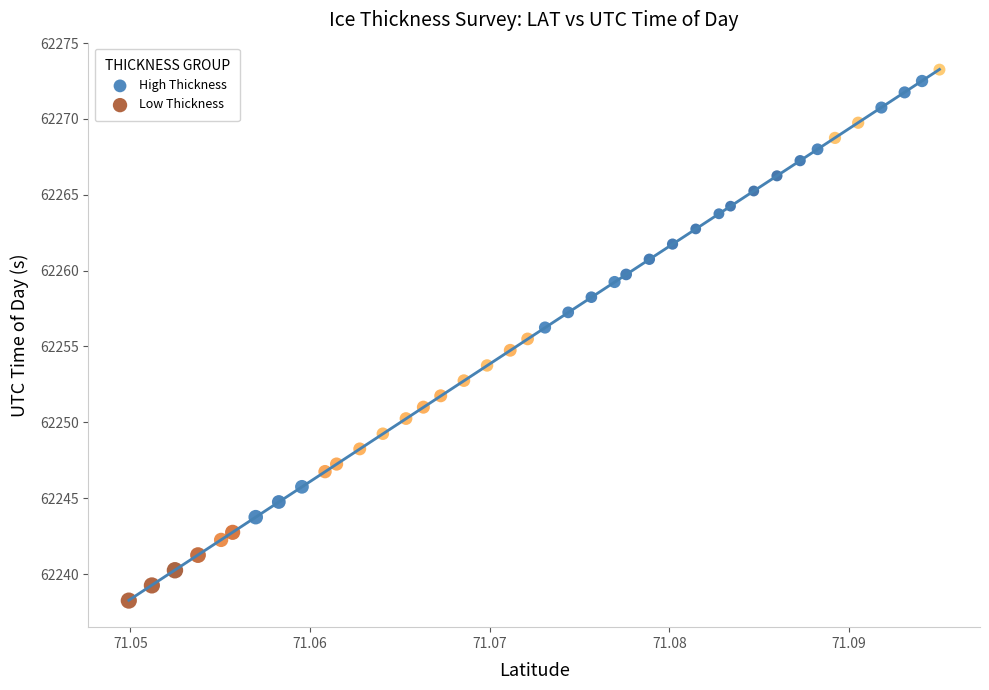

Which series has the widest spread of Y values?

Low Thickness